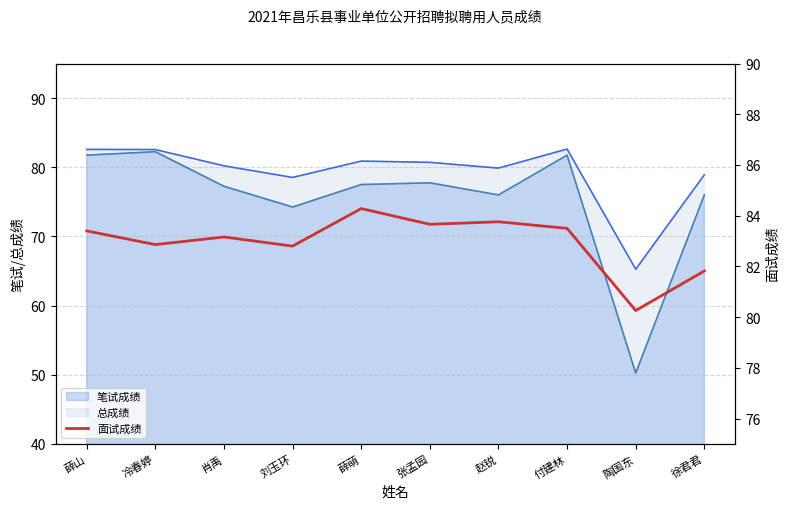

What is the label of the 3rd point from the left?

肖禹